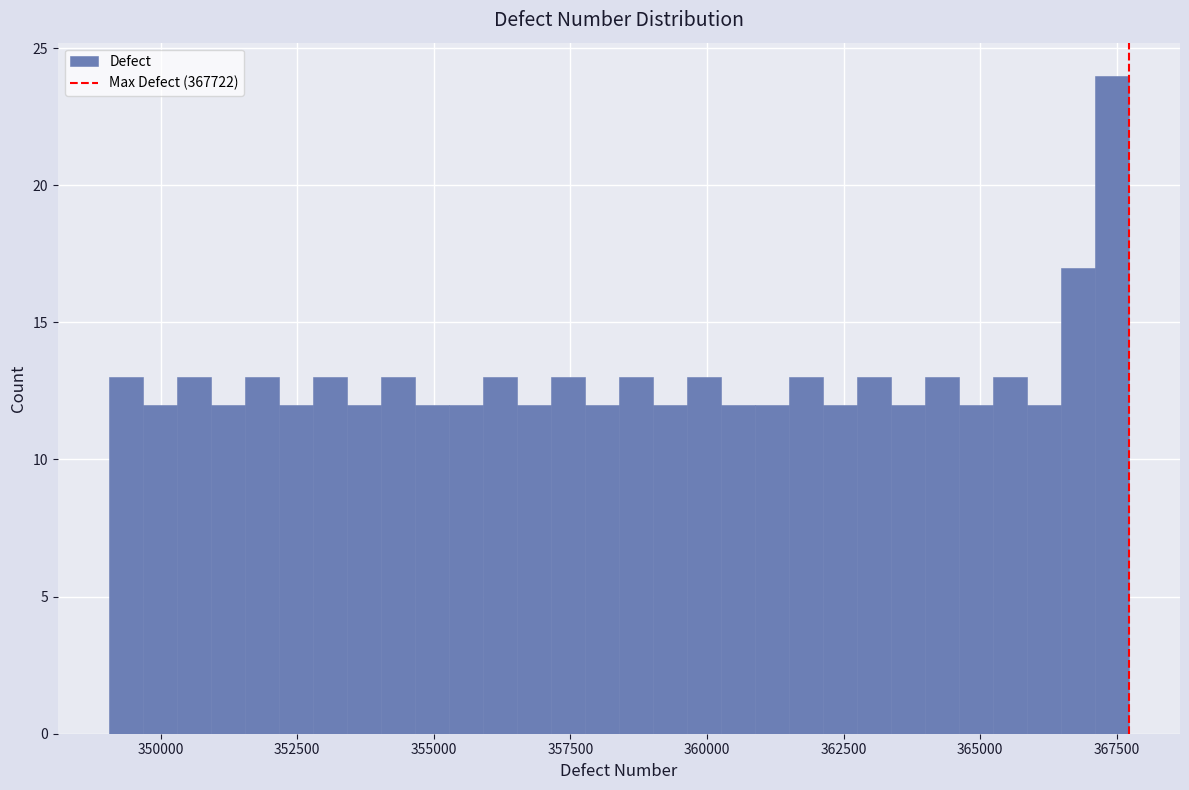

Read against the x-axis, roughly where is the centre of the tallest bar?

367500